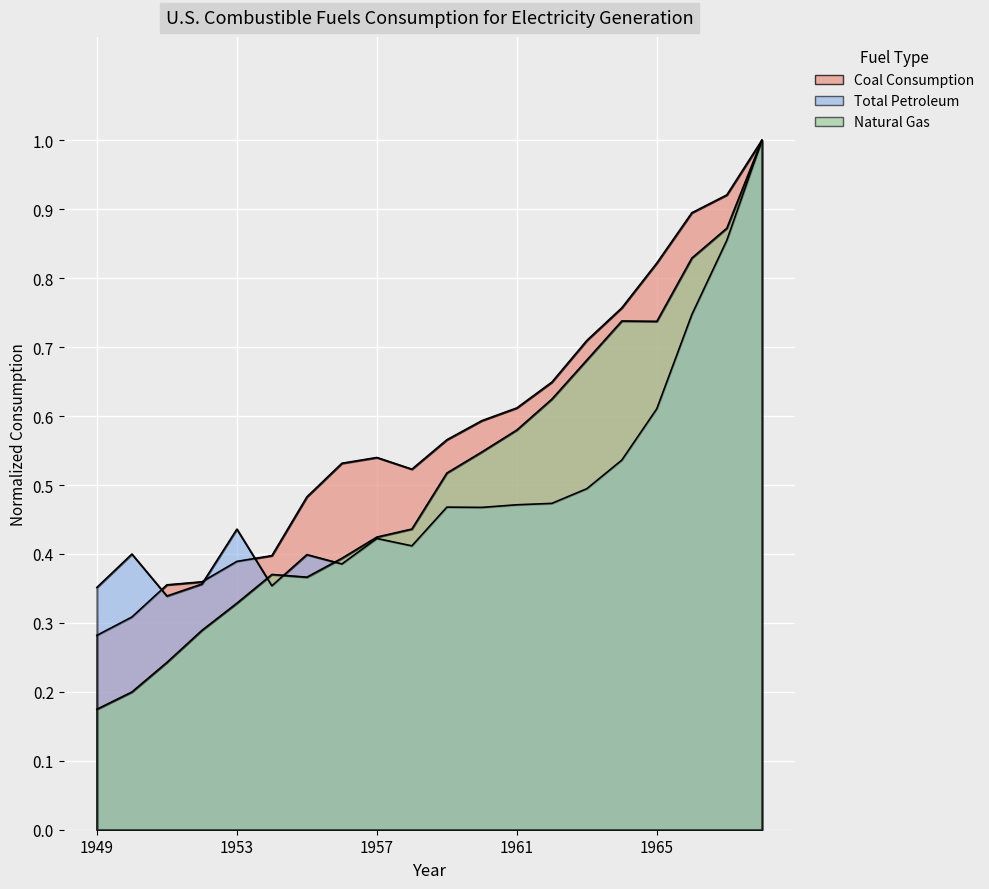

Between 1965 and 1966, which series saw the biggest shift?

Total Petroleum Consumption